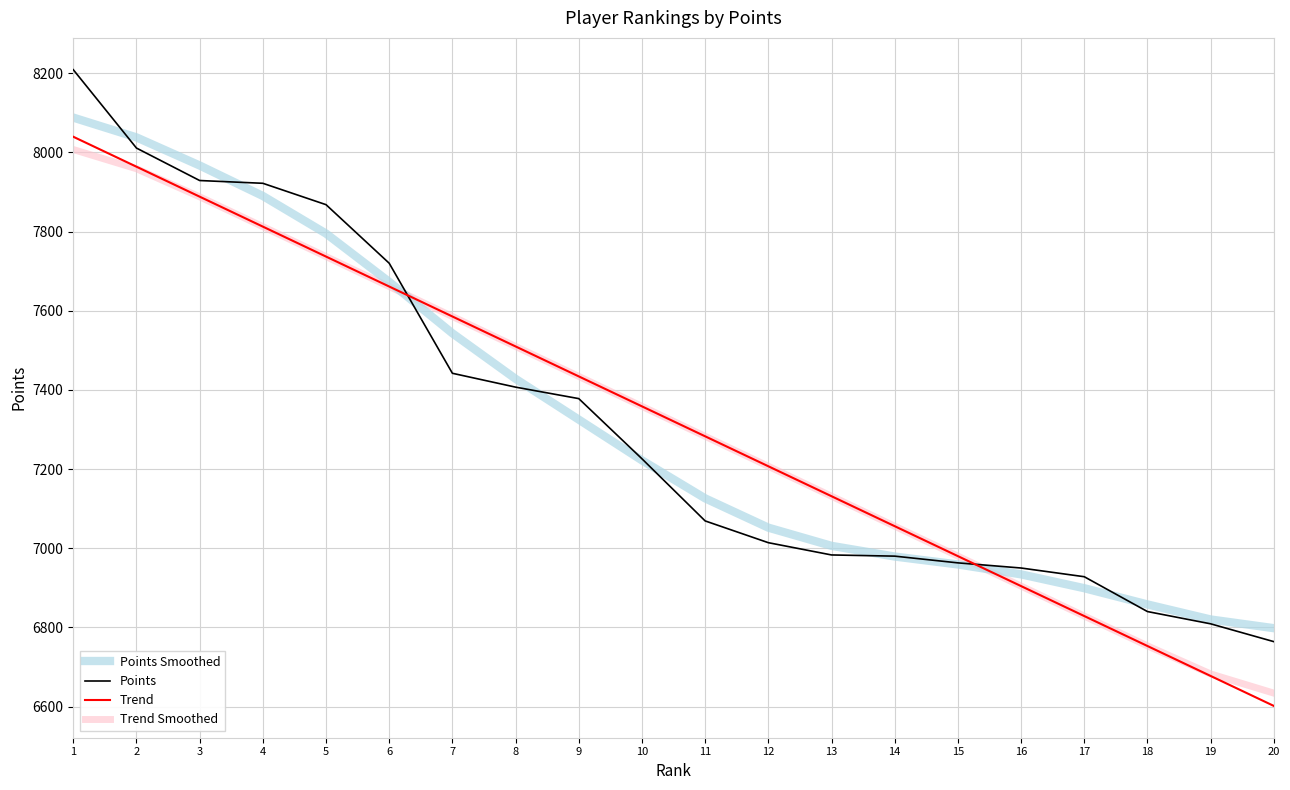

What value does the Trend series have at 12?

7207.1